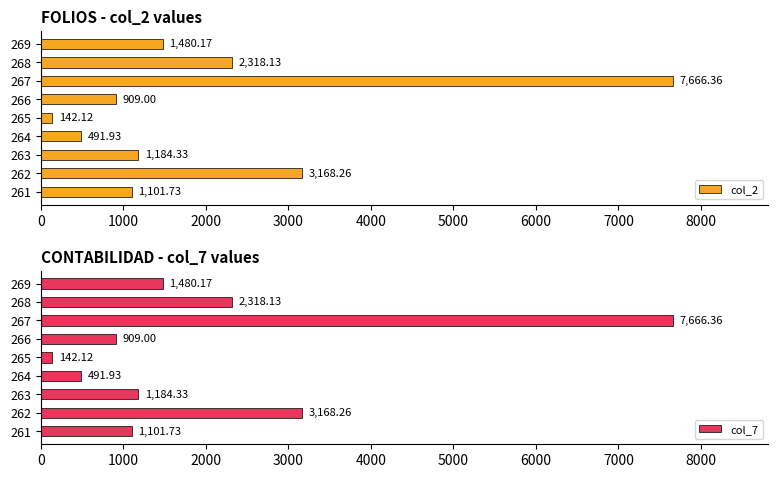

What is the difference between the maximum and minimum values in the col_2 series?

7524.2